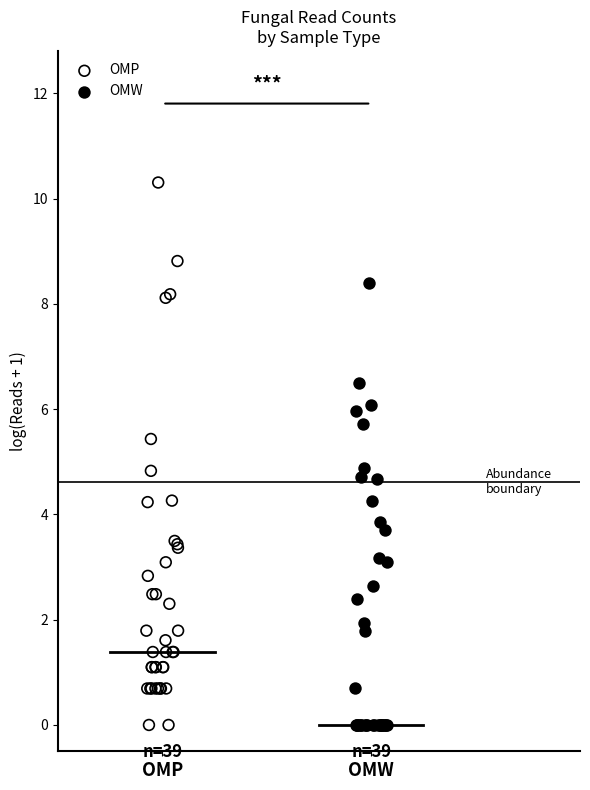

What are all the series names shown in the legend?

OMP, OMW